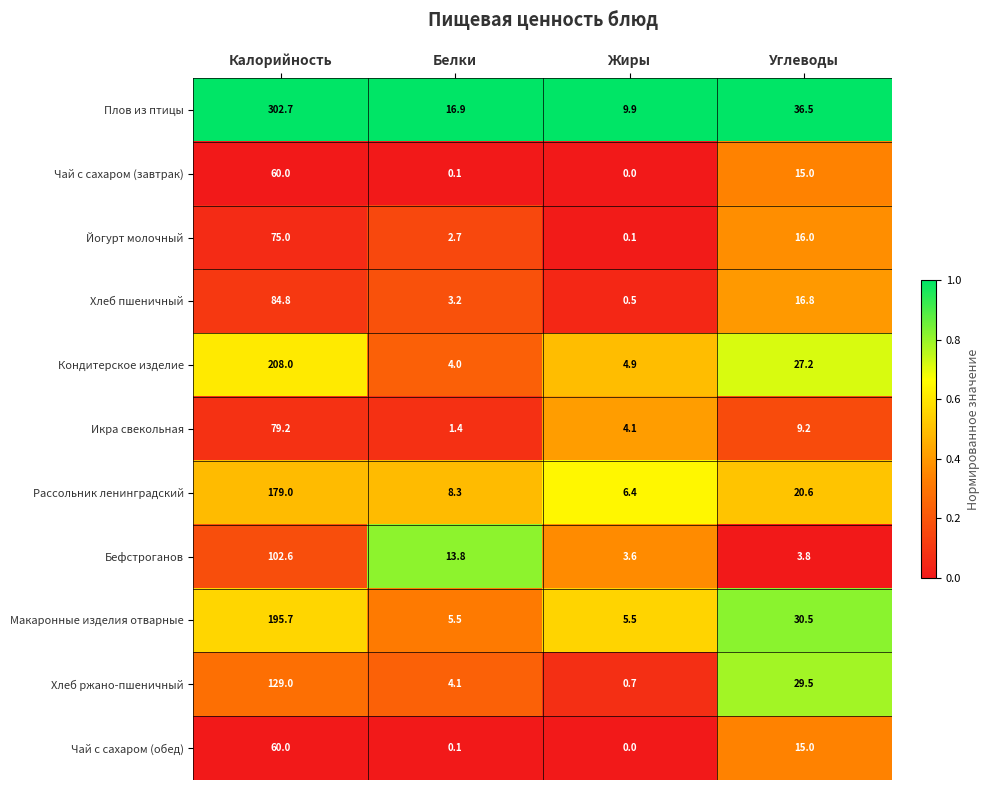

List the labels in order of Чай с сахаром (завтрак) value, smallest first.

Жиры, Белки, Углеводы, Калорийность